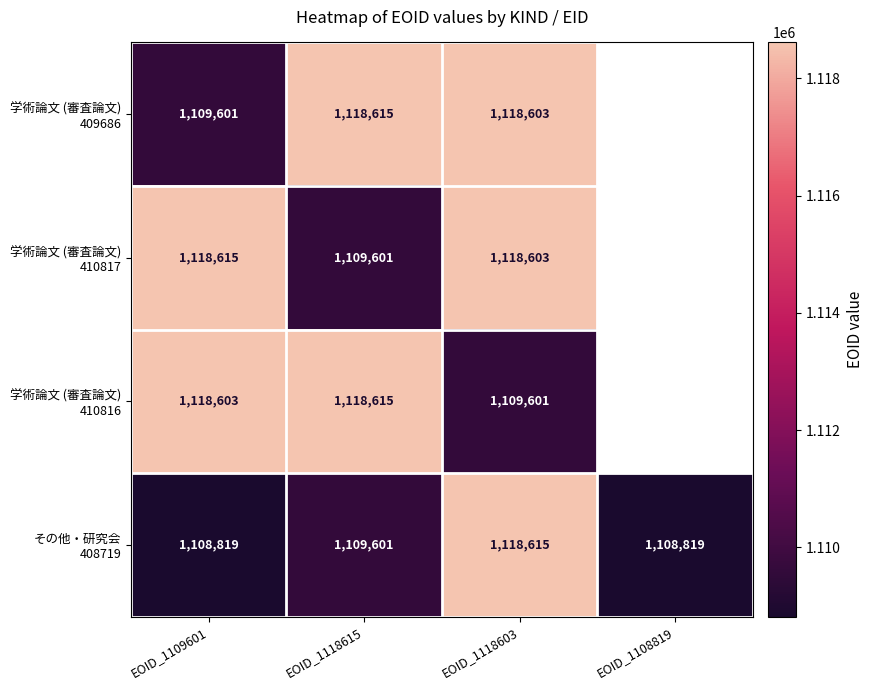

Which series has the largest total across all categories?

その他・研究会 408719